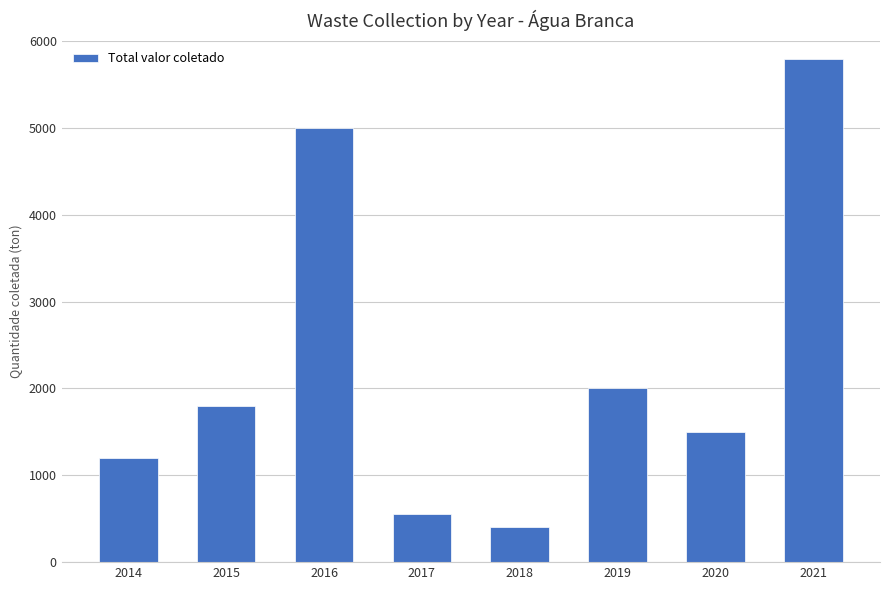

What is the value of the 8th bar from the left?

5800